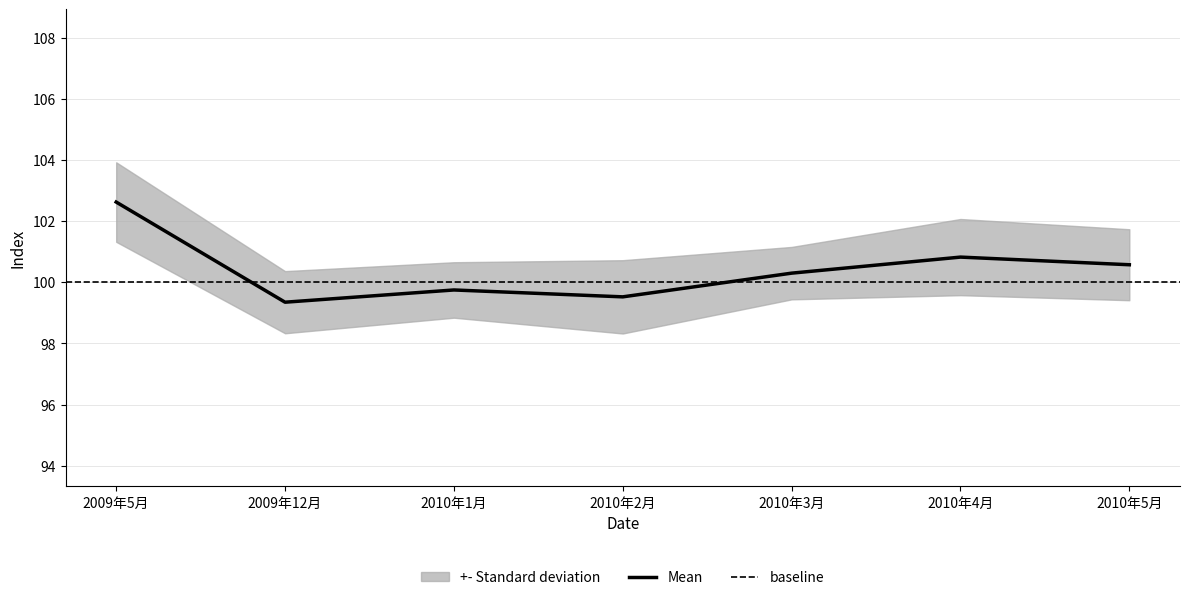

True or false: Mean has a value of 169.4 at 2009年12月.

False